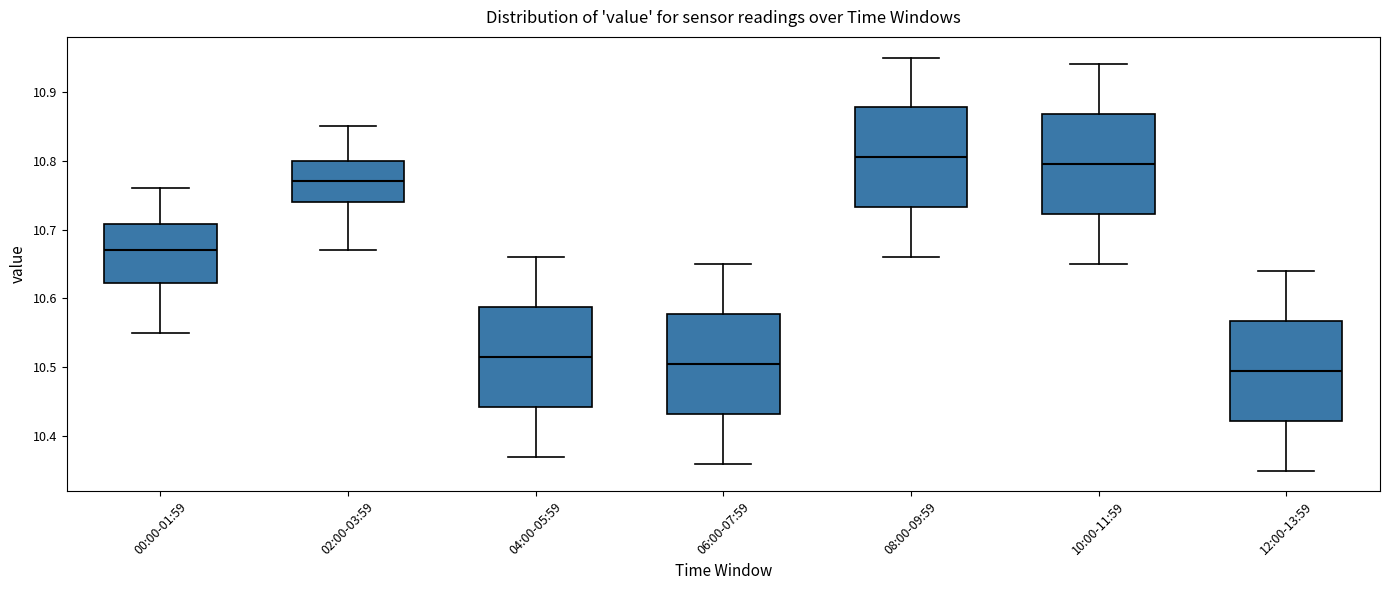

Reading left to right, transcribe this box plot: for each box, give where its median line is, the range the box spans, and where its two whiskers end, as read against the y-axis. The values are not printed on the chart, so give them approximately, as read against the axis.

00:00-01:59: median 10.67, box 10.62 to 10.71, whiskers 10.55 to 10.76
02:00-03:59: median 10.77, box 10.74 to 10.80, whiskers 10.67 to 10.85
04:00-05:59: median 10.52, box 10.44 to 10.59, whiskers 10.37 to 10.66
06:00-07:59: median 10.51, box 10.43 to 10.58, whiskers 10.36 to 10.65
08:00-09:59: median 10.81, box 10.73 to 10.88, whiskers 10.66 to 10.95
10:00-11:59: median 10.80, box 10.72 to 10.87, whiskers 10.65 to 10.94
12:00-13:59: median 10.50, box 10.42 to 10.57, whiskers 10.35 to 10.64